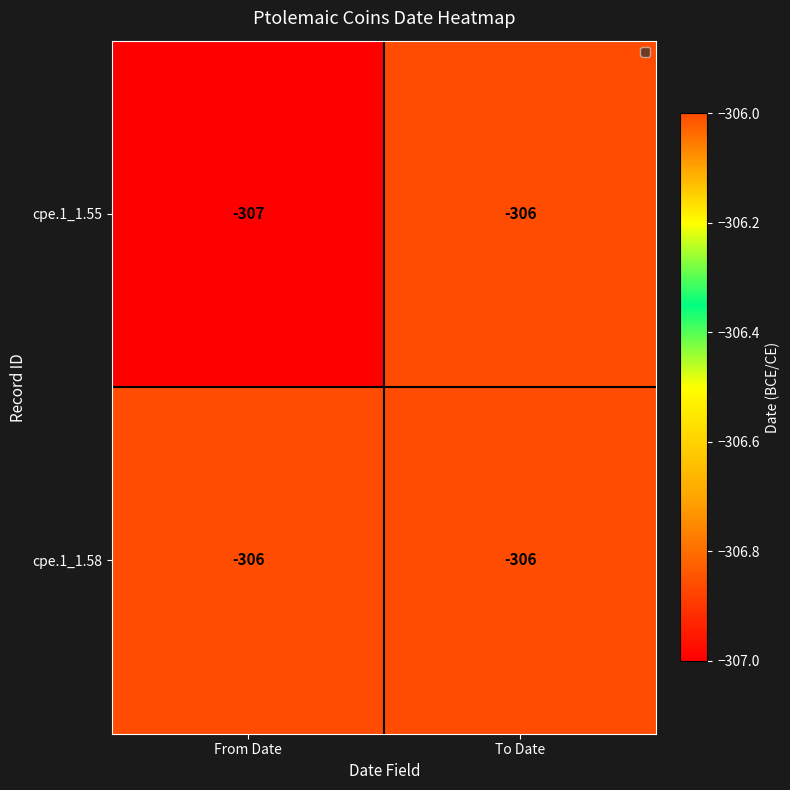

The value of cpe.1_1.55 at From Date is -117. True or false?

False